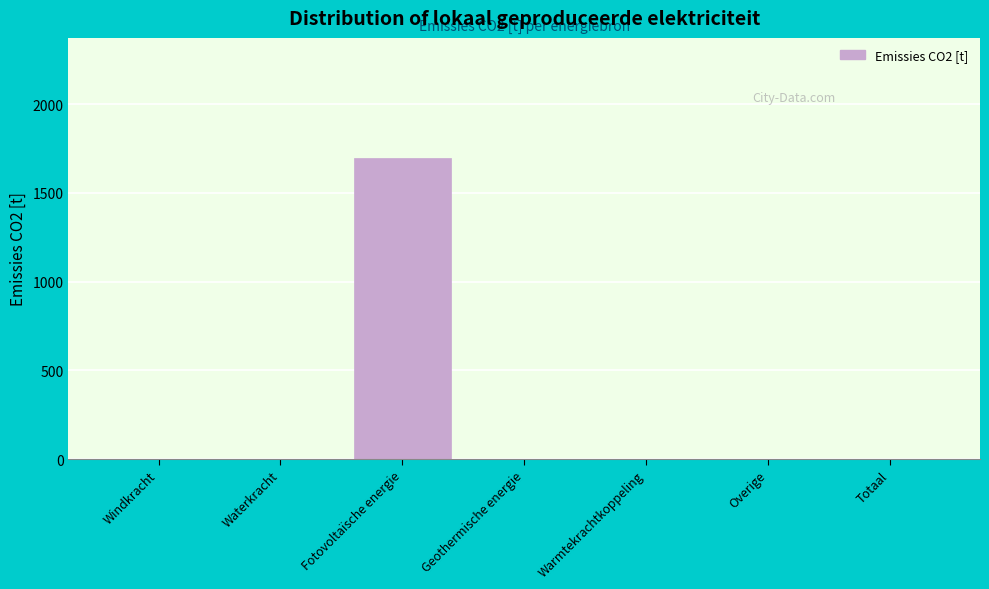

Reading left to right, what are all the values shown in this chart?

Windkracht=0.0	Waterkracht=0.0	Fotovoltaïsche energie=1695.7	Geothermische energie=0.0	Warmtekrachtkoppeling=0.0	Overige=0.0	Totaal=0.0